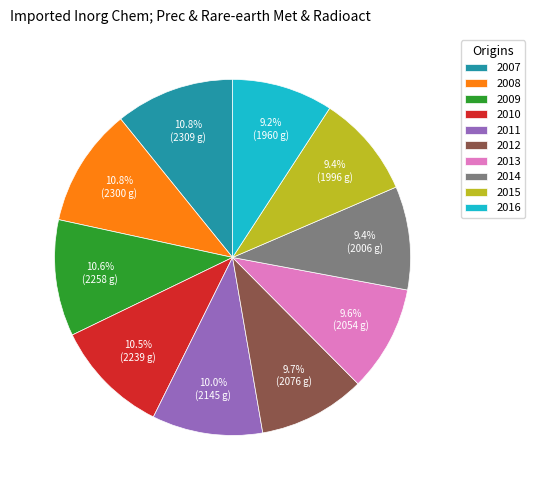

Approximately how many times larger is the value at 2007 compared to 2011?

1.1